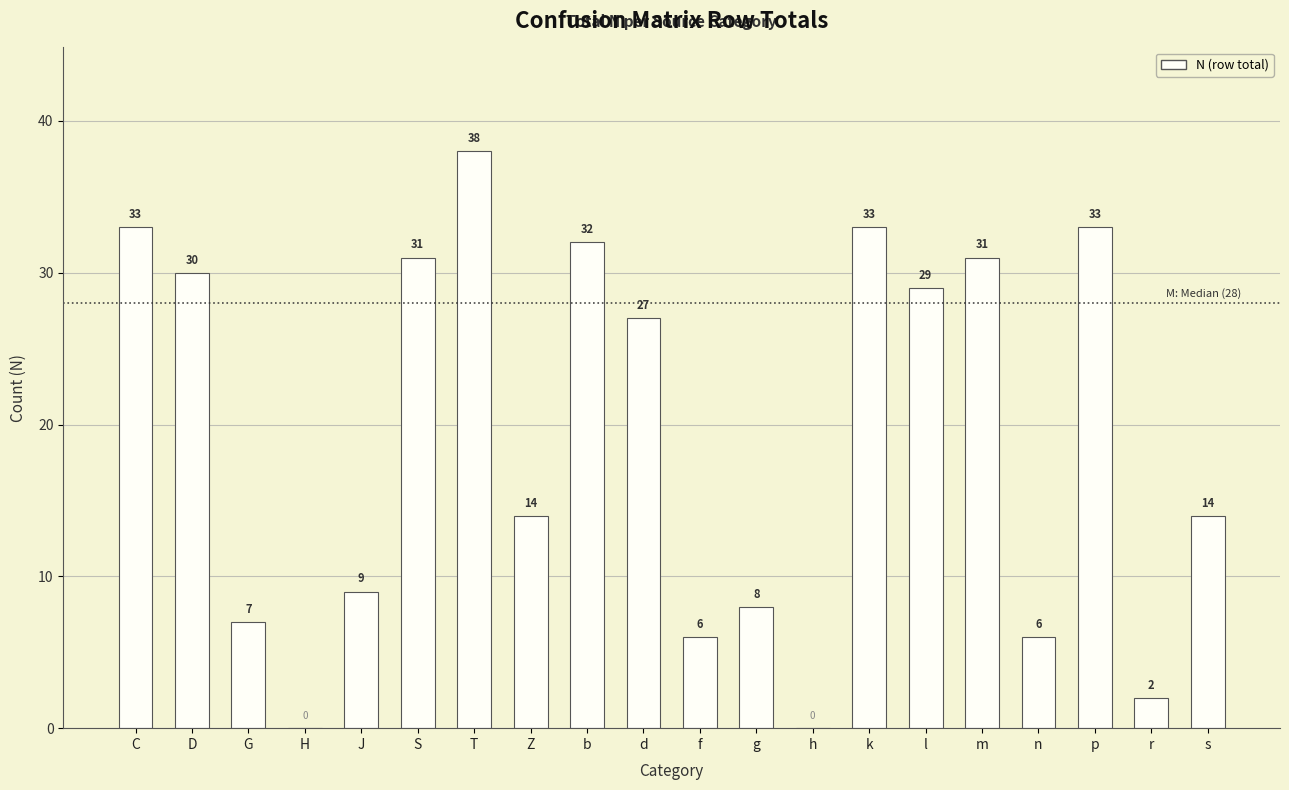

At which label does the data first exceed 27?

C